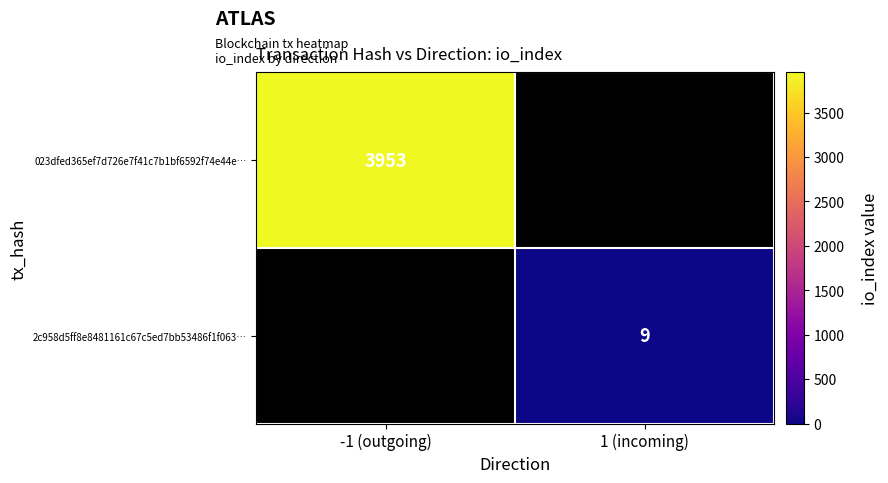

The 023dfed365ef7d726e7f41c7b1bf6592f74e44e… series shows 1453 at -1 (outgoing). True or false?

False